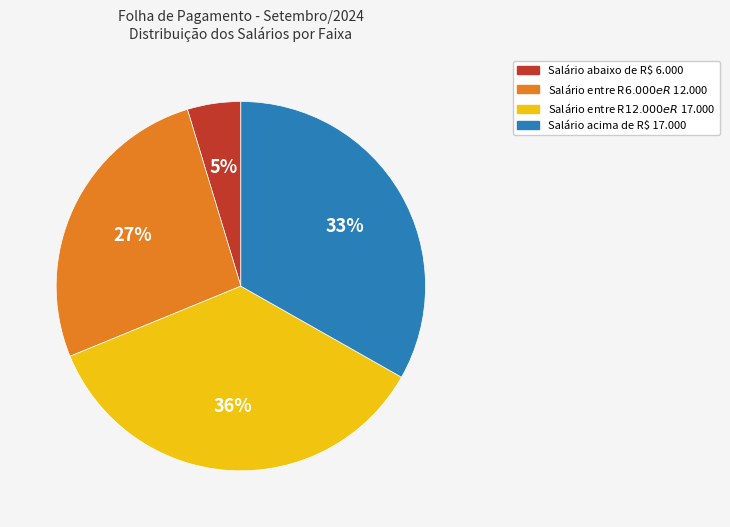

To the nearest percent, what is the difference between the largest and smallest slice percentages?

31%